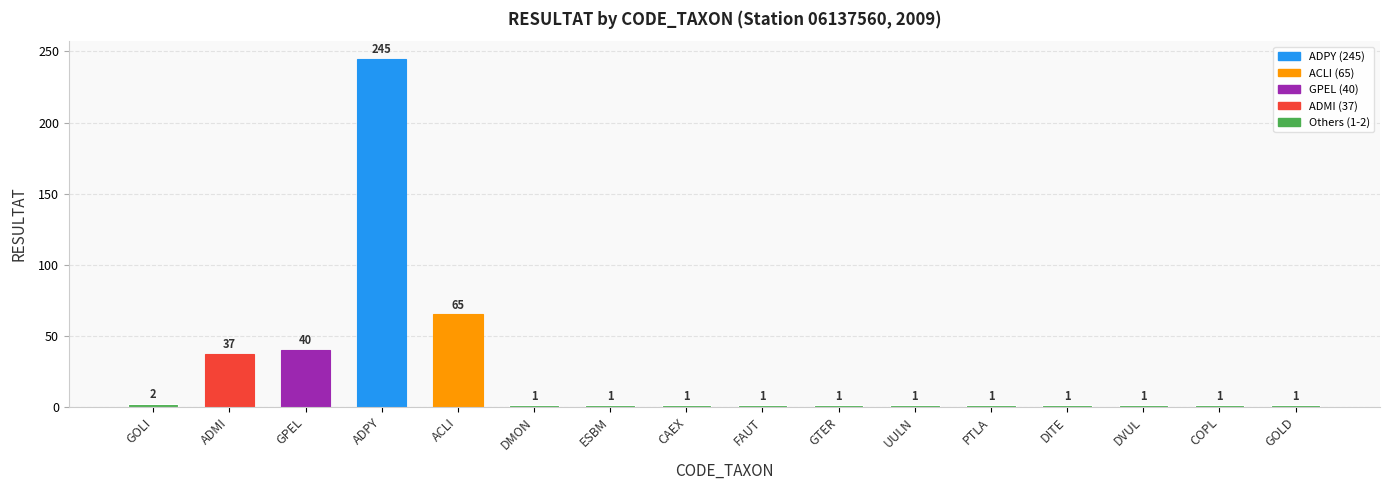

Where is the data nearest to the value 123?

ACLI